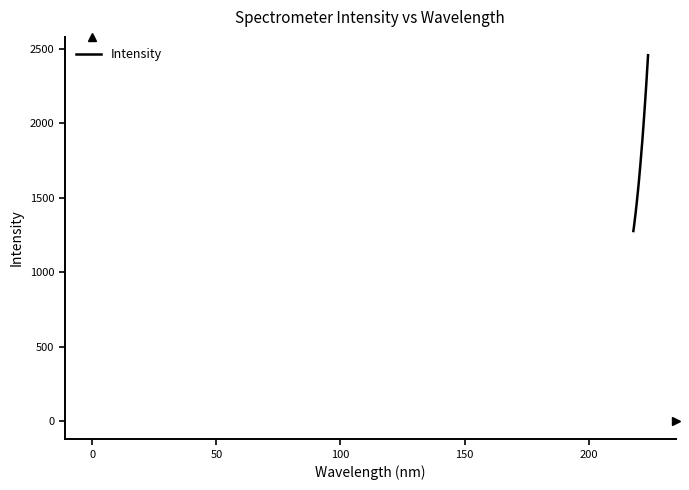

Count the number of values greater than 1769.

16